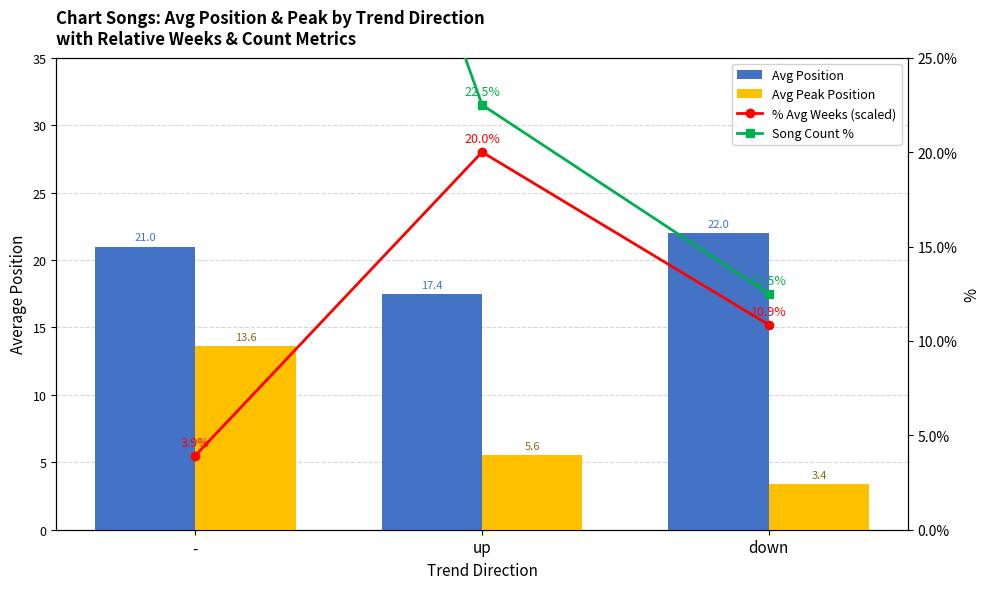

What is the sum of all % Avg Weeks (scaled) values?

34.8